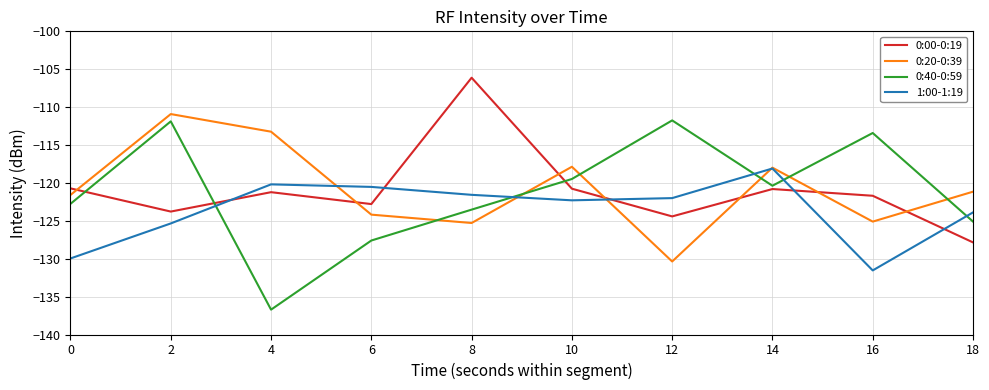

What is the sum of all 0:20-0:39 values?

-1207.7